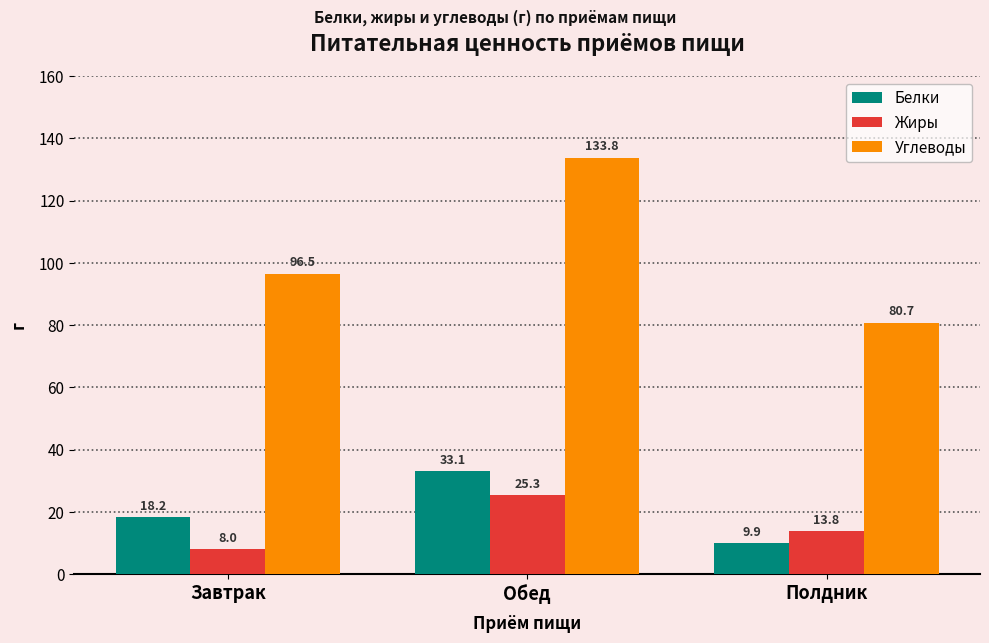

Reading left to right, transcribe all the data shown in this chart.

Белки: Завтрак=18.2	Обед=33.1	Полдник=9.9
Жиры: Завтрак=8.0	Обед=25.3	Полдник=13.8
Углеводы: Завтрак=96.5	Обед=133.8	Полдник=80.7